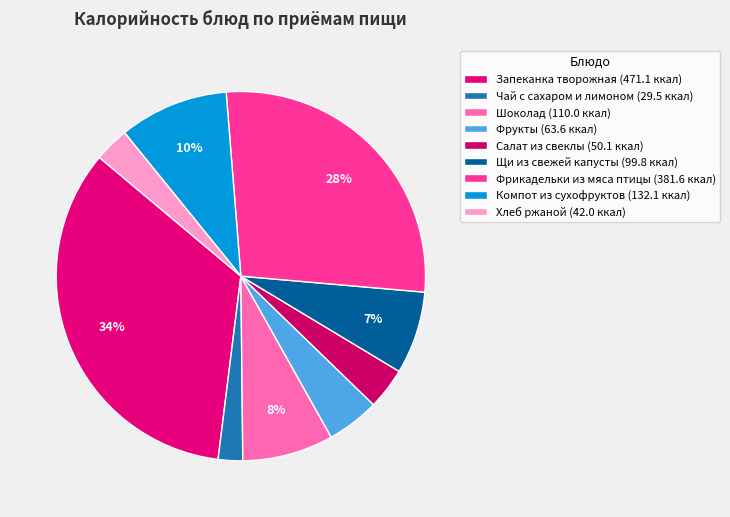

Is there a majority slice in this chart?

No